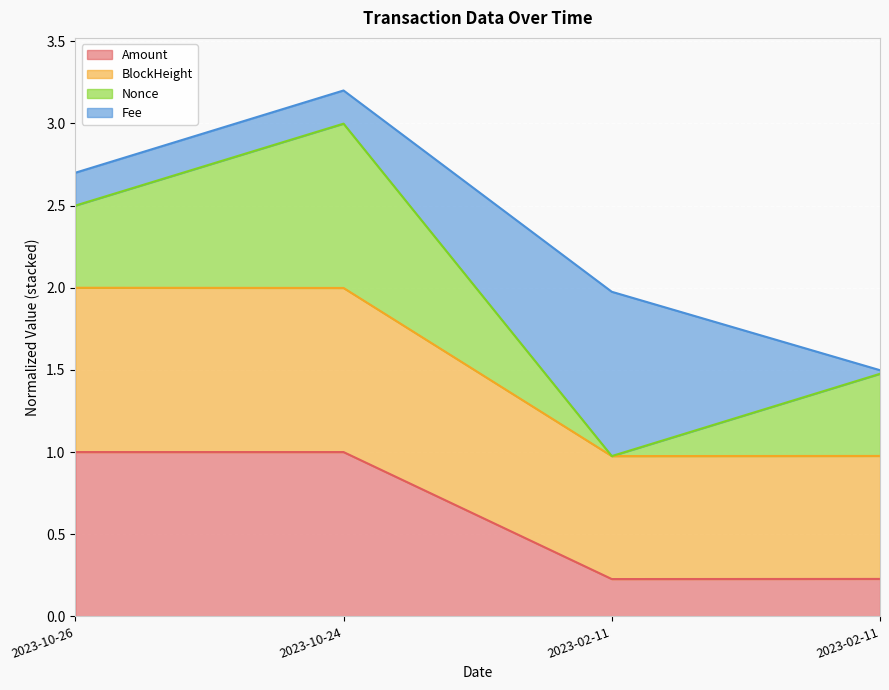

True or false: BlockHeight has more than 0 interior local peaks.

False